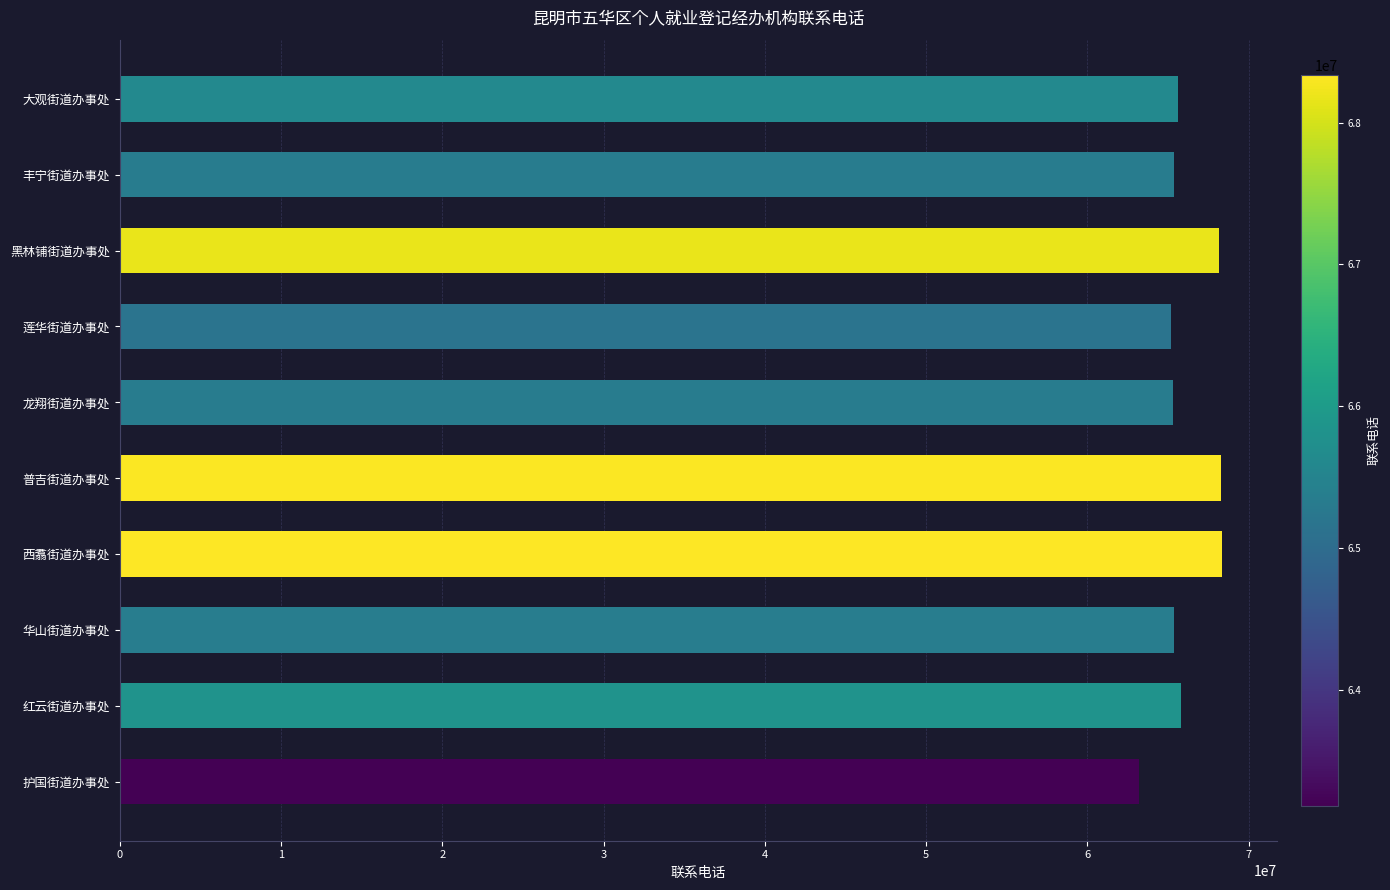

What is the smallest value displayed?

63183360